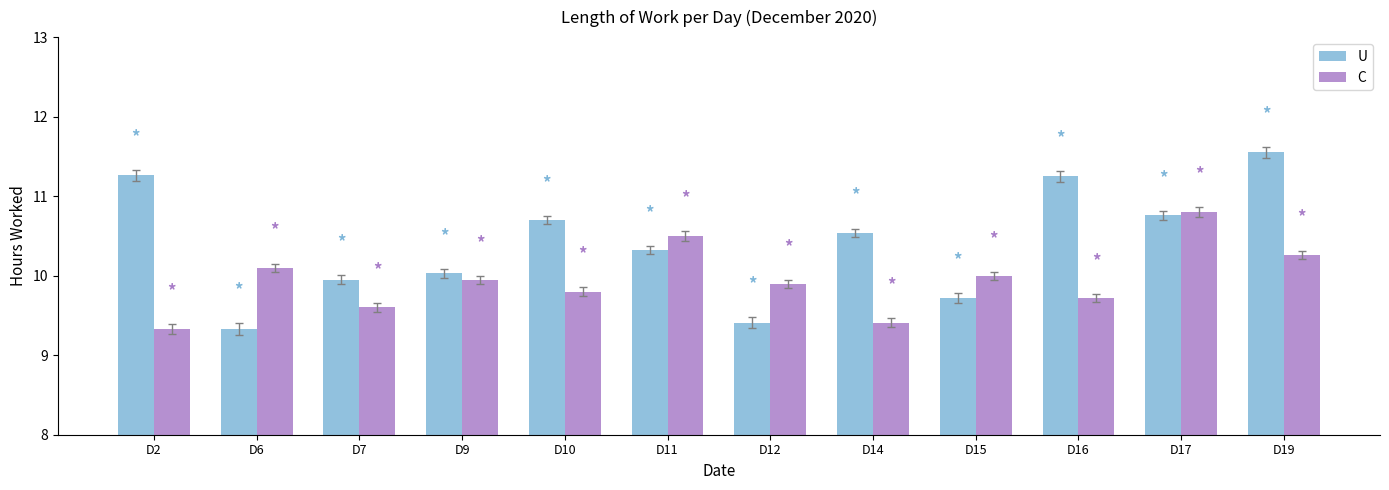

Count the number of categories in the chart.

12